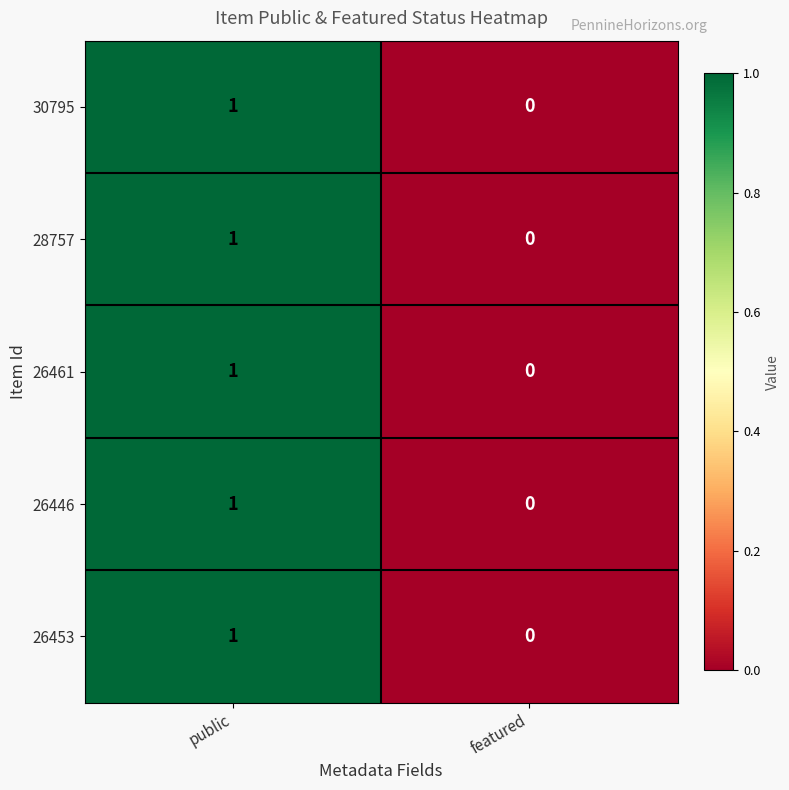

Which category has the lowest value across all series?

featured